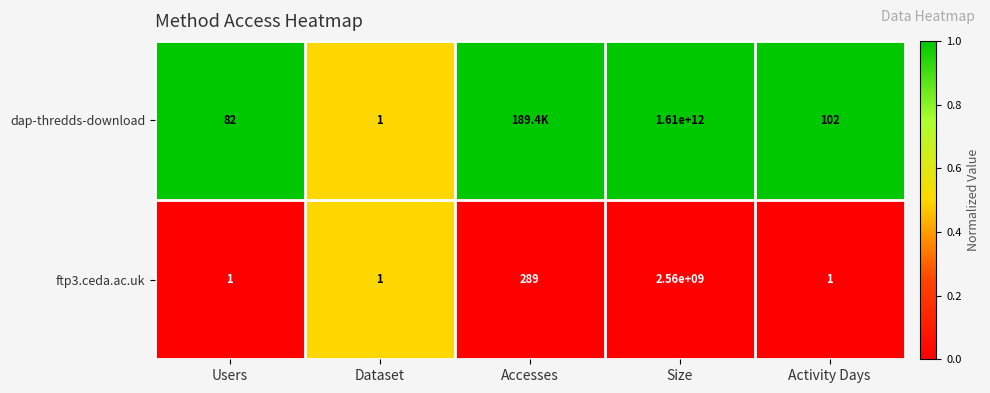

At how many categories does at least one series exceed 0?

5